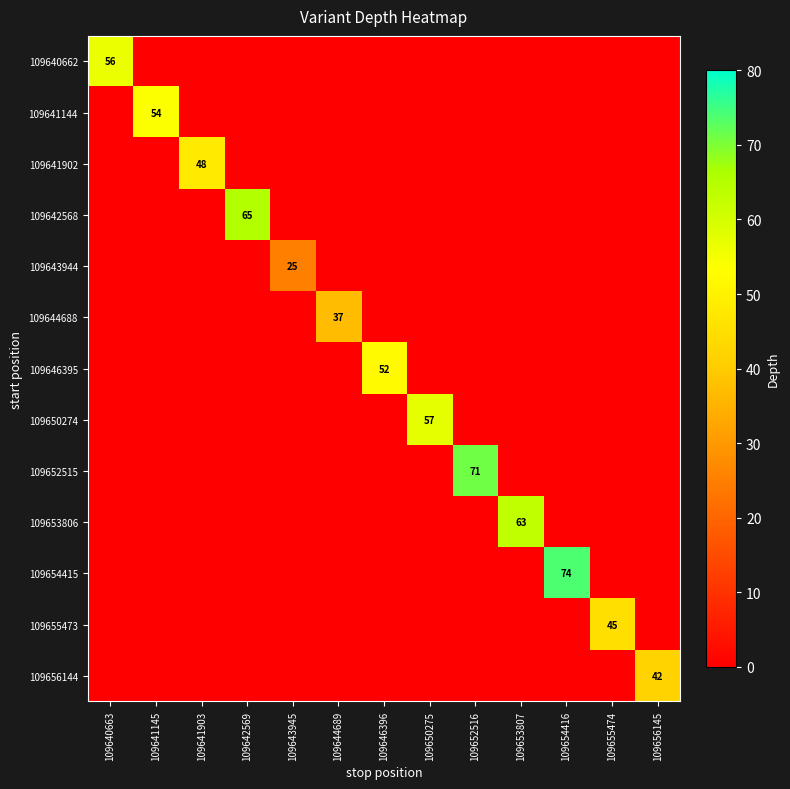

Which series has the largest total across all categories?

109654415